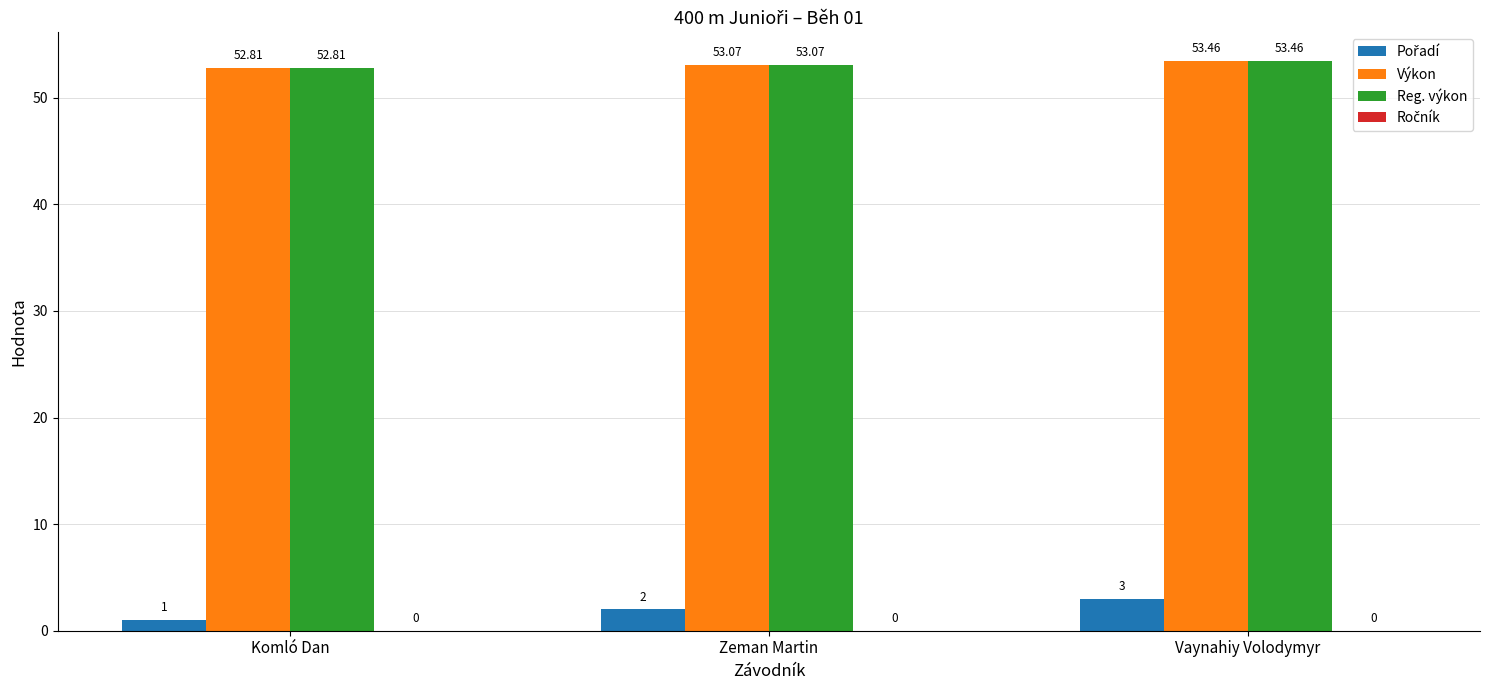

Where is Reg. výkon nearest to the value 53?

Zeman Martin